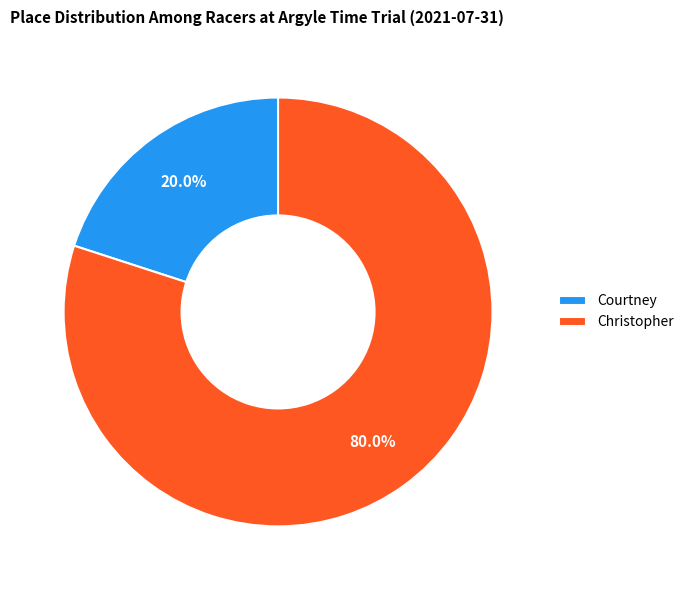

To the nearest percent, what portion does Christopher represent?

80%